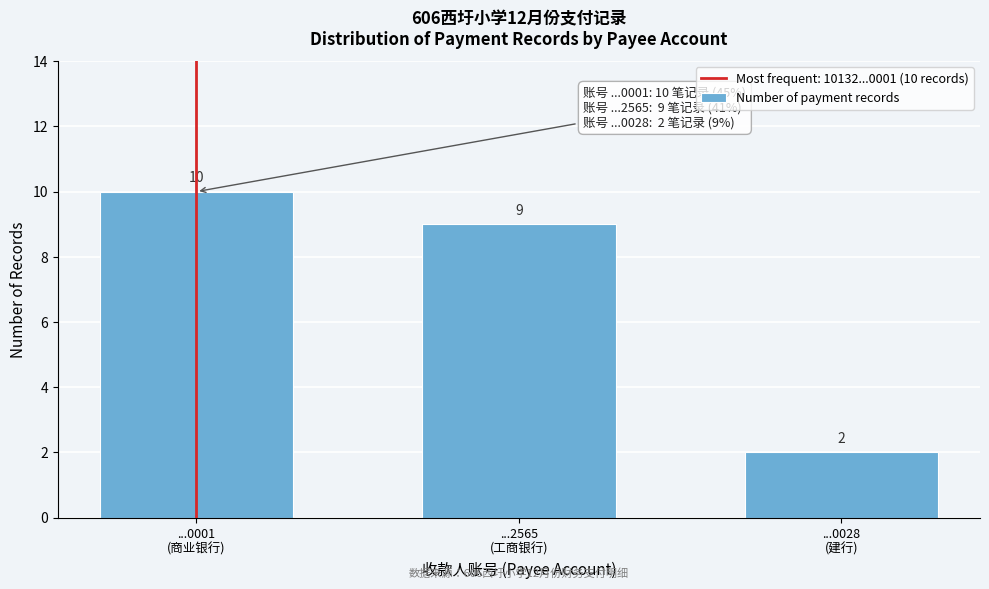

Reading left to right, transcribe all the data shown in this chart.

10	9	2